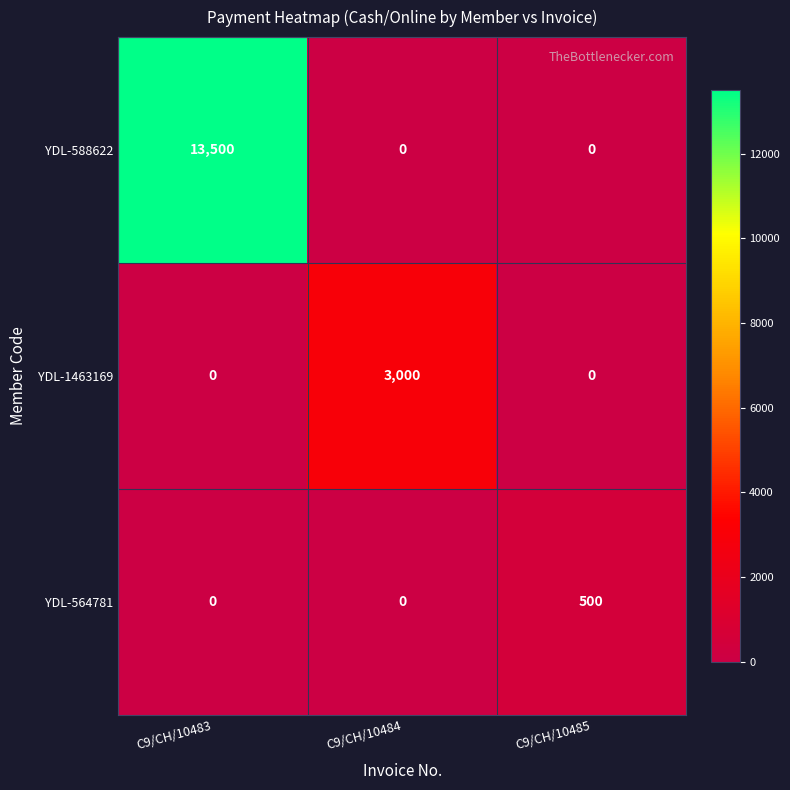

The value of YDL-1463169 at C9/CH/10483 is -937. True or false?

False